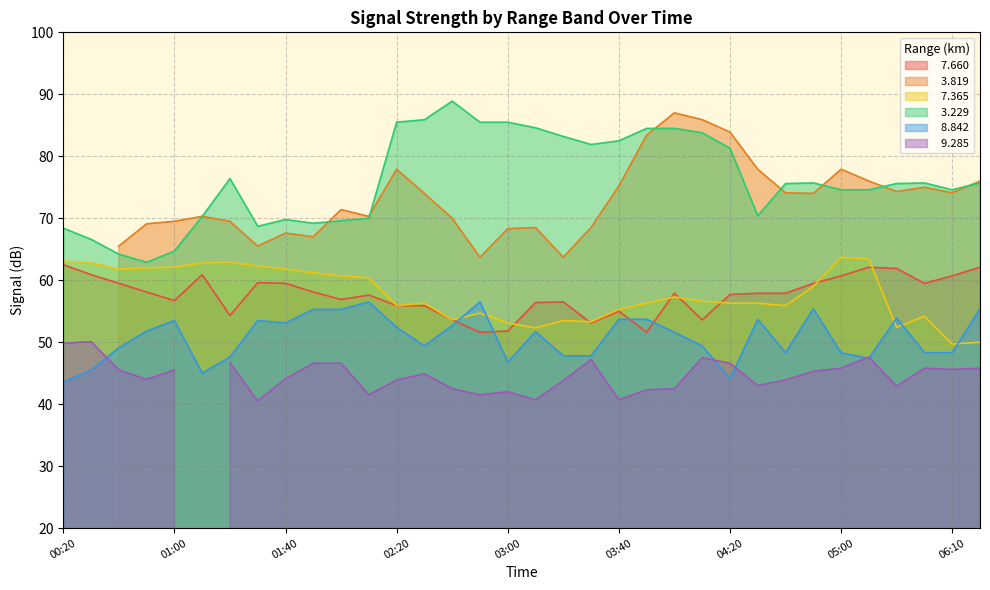

Which series changed the most between 03:00 and 03:30?

  3.229